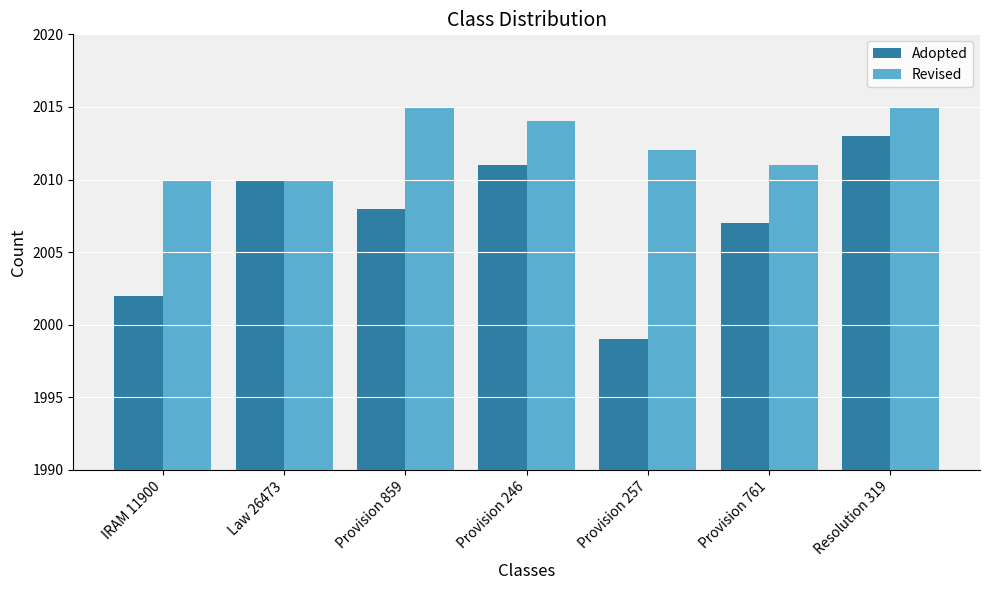

Reading right to left, list all the values displayed in this chart.

Adopted: Resolution 319=2013	Provision 761=2007	Provision 257=1999	Provision 246=2011	Provision 859=2008	Law 26473=2010	IRAM 11900=2002
Revised: Resolution 319=2015	Provision 761=2011	Provision 257=2012	Provision 246=2014	Provision 859=2015	Law 26473=2010	IRAM 11900=2010